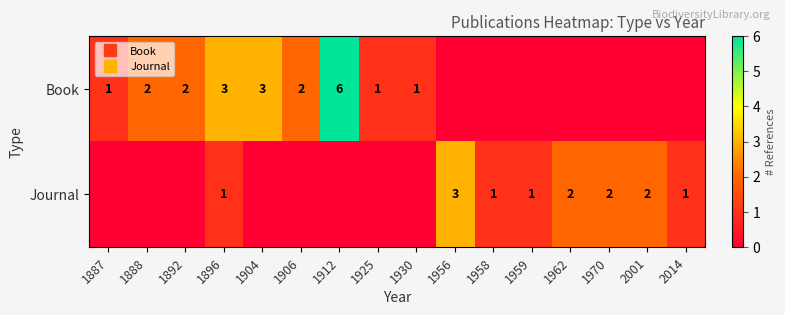

What is the greatest value displayed?

6